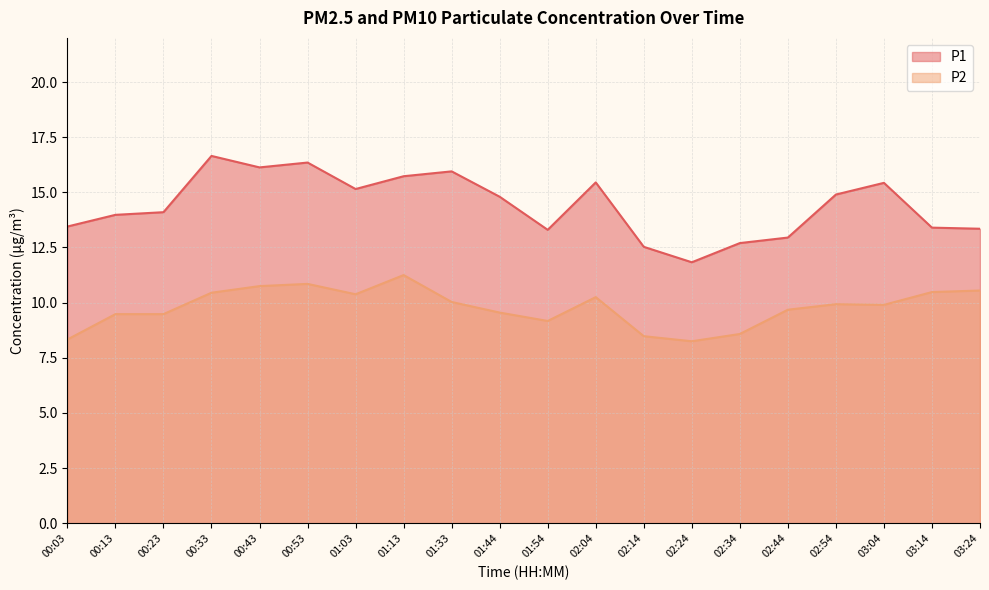

Where does the P1 series first go above 14?

00:23